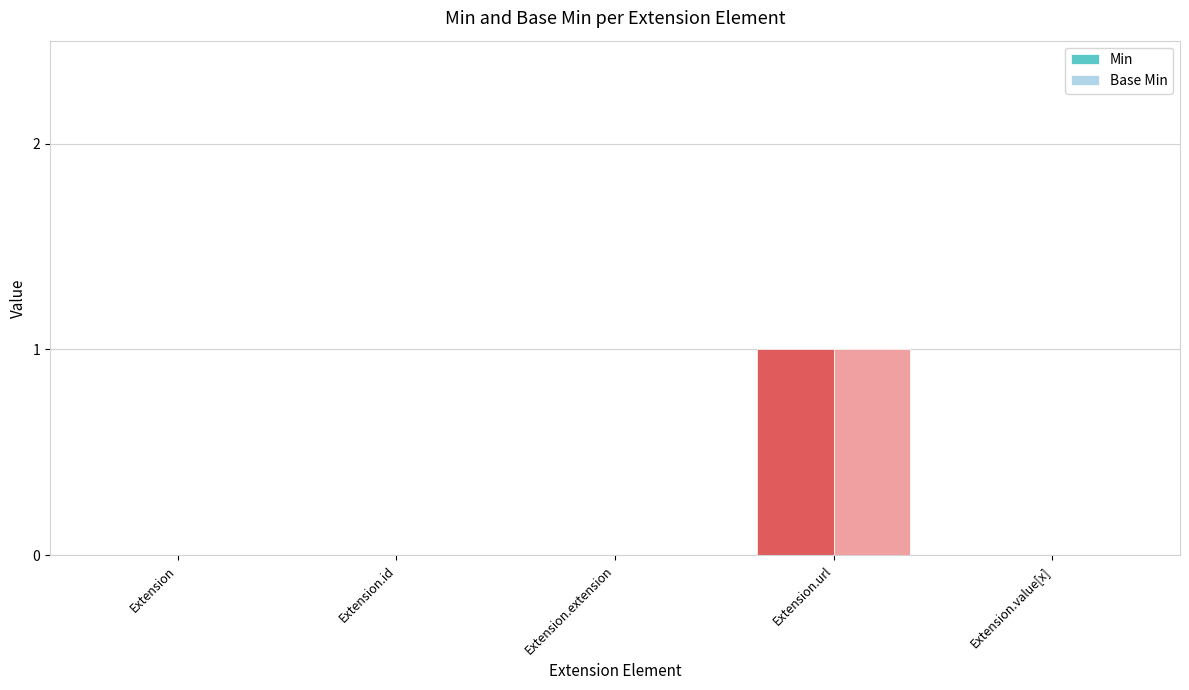

At which category is the sum across all series the highest?

Extension.url